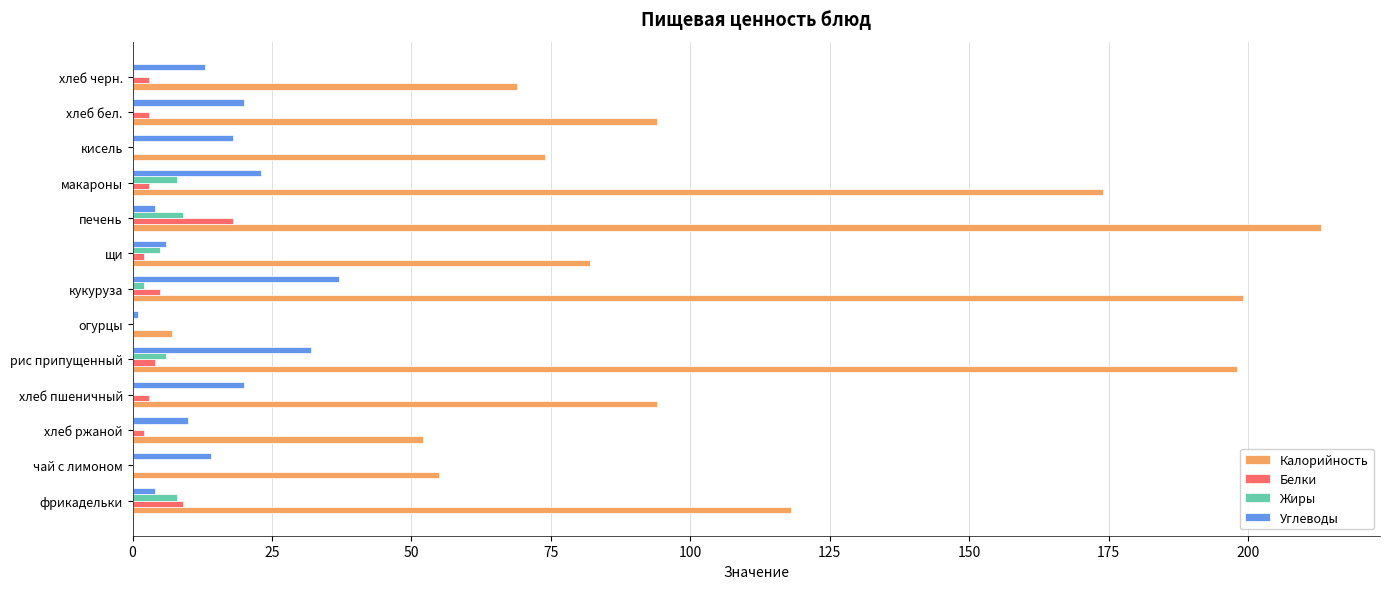

At which label is Калорийность closest to 110?

фрикадельки